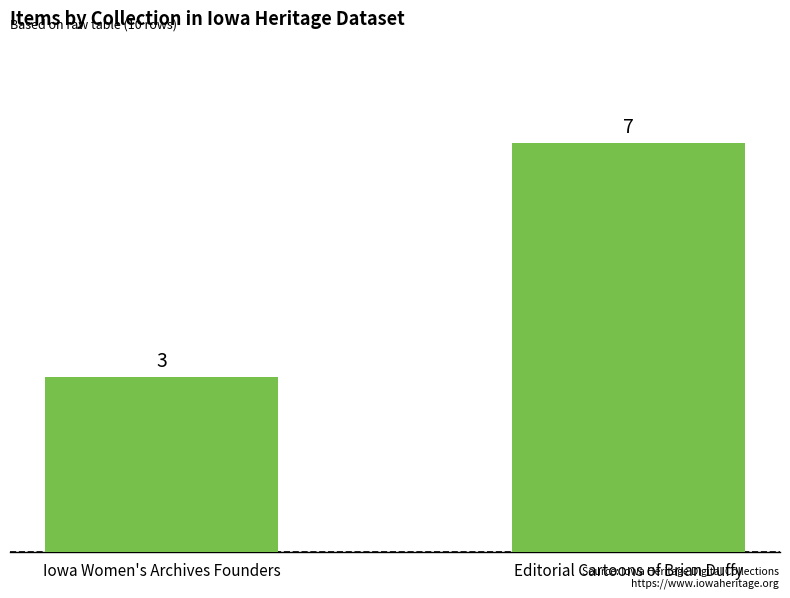

Is it true that the value at Editorial Cartoons of Brian Duffy is 2?

False